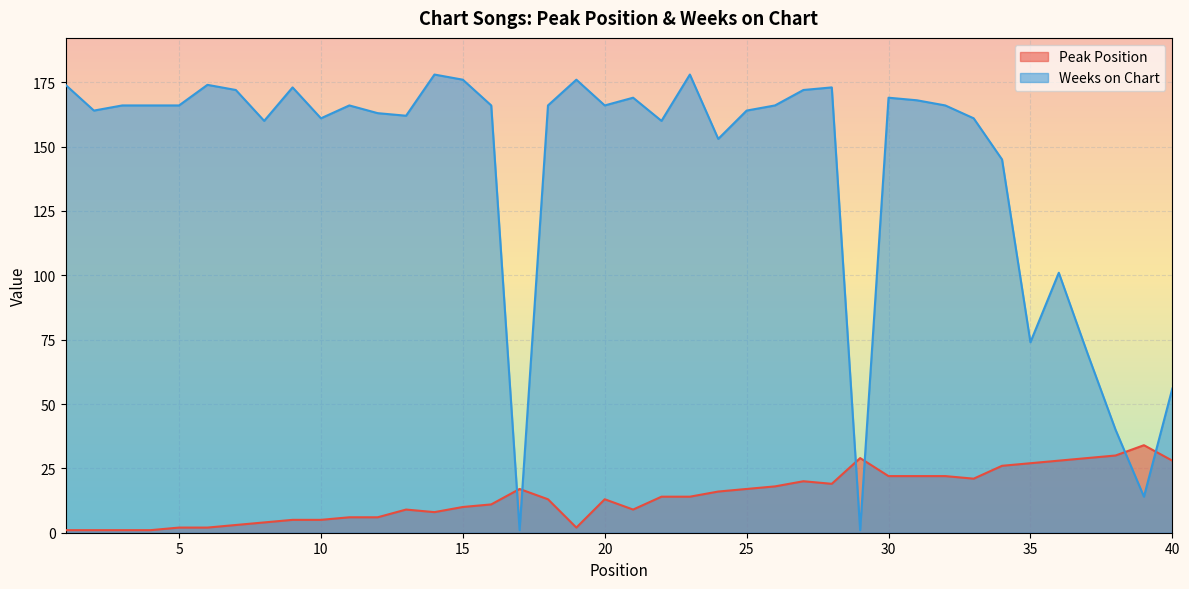

At which category does Peak Position reach its first local peak?

13